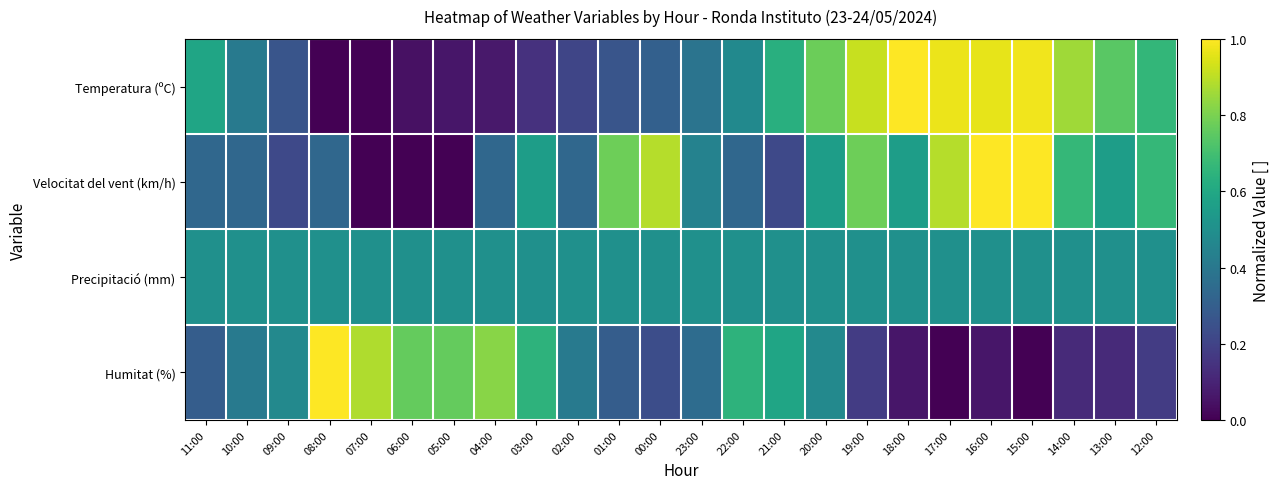

Count the number of data series in this chart.

4